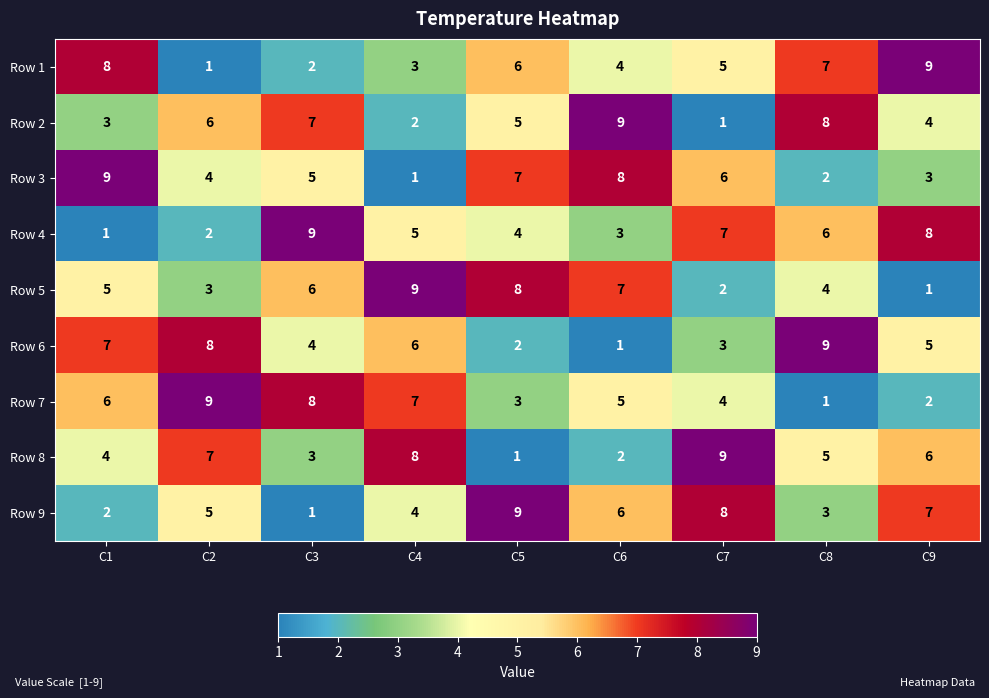

What is the difference between the second highest and minimum values in the Row 9 series?

7